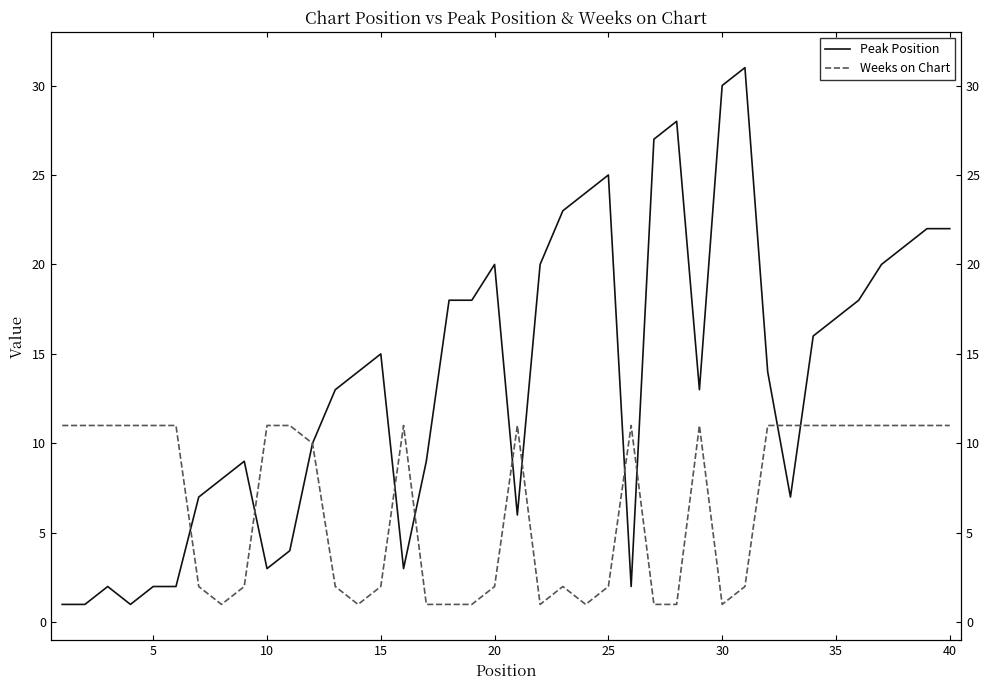

How many data points does each series have?

40